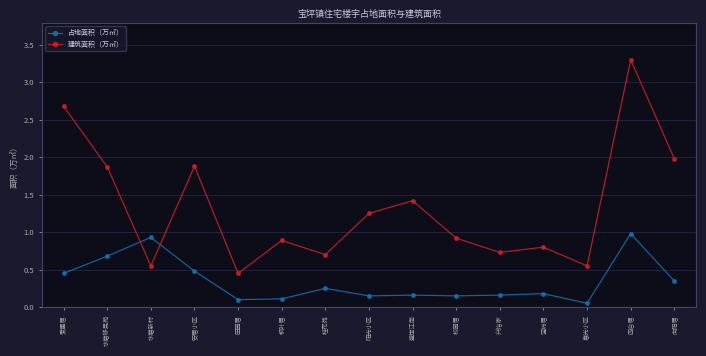

The value of 建筑面积（万㎡） at 水磨新村 is 0.3. True or false?

False